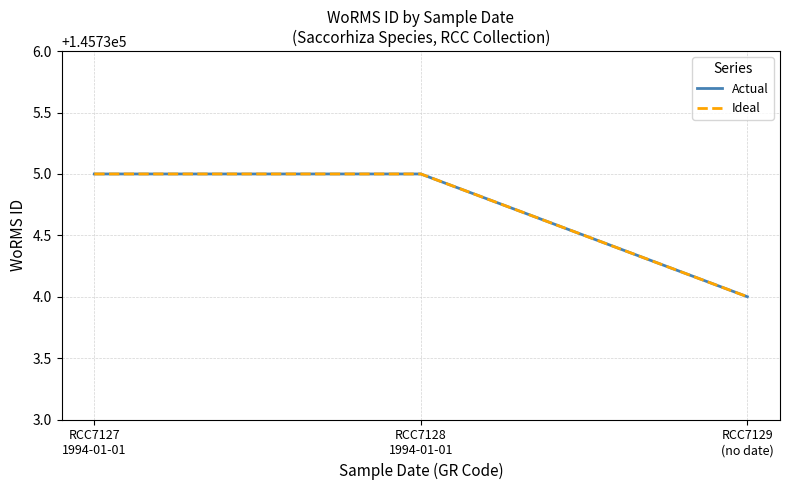

What is the greatest value displayed?

145735